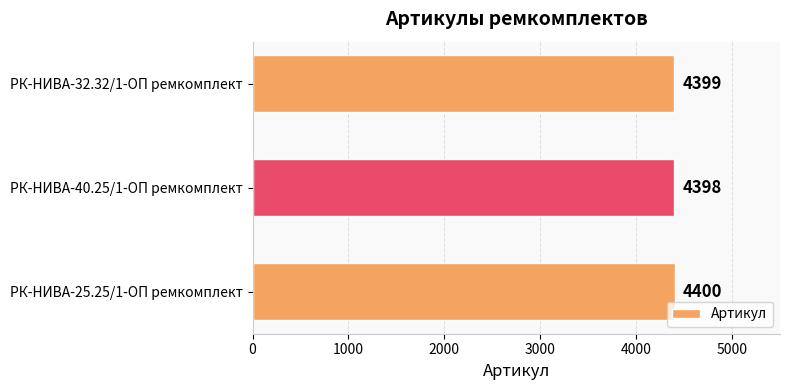

Where is the data nearest to the value 4399?

РК-НИВА-32.32/1-ОП ремкомплект